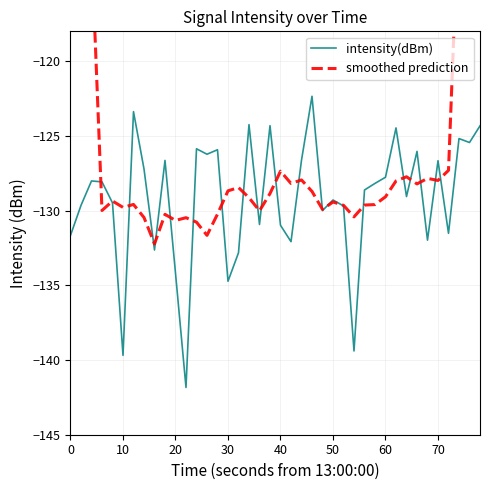

How many interior local peaks does the intensity(dBm) series have?

13